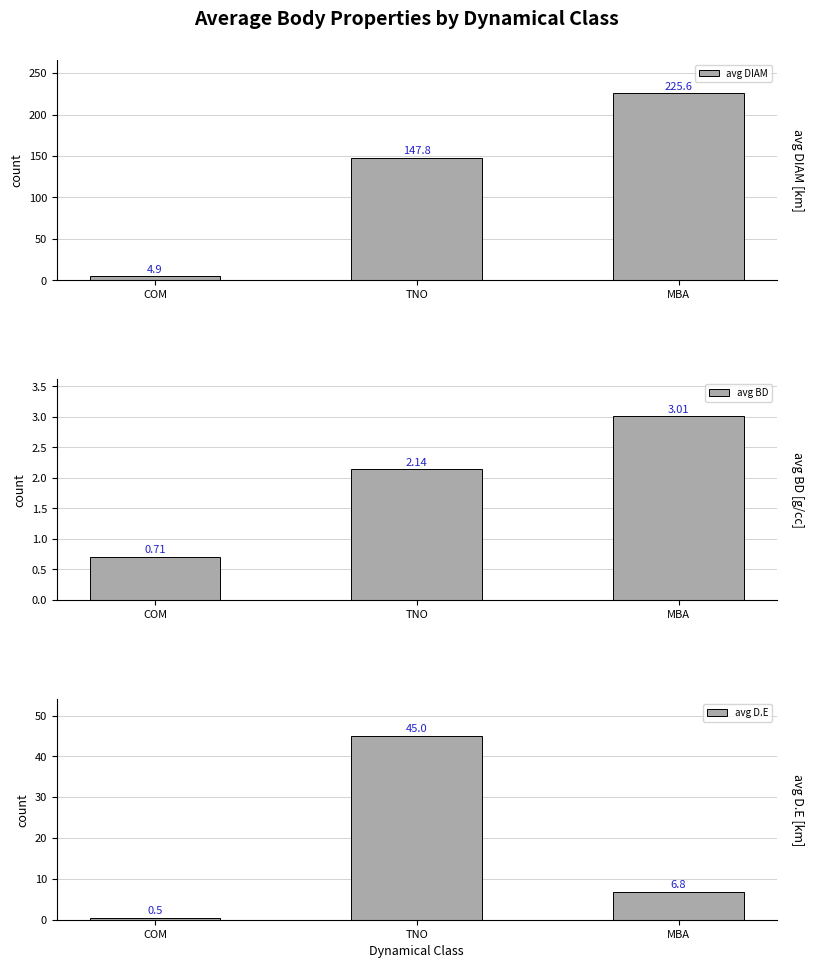

Are the bars grouped side by side (vs. stacked)?

Yes